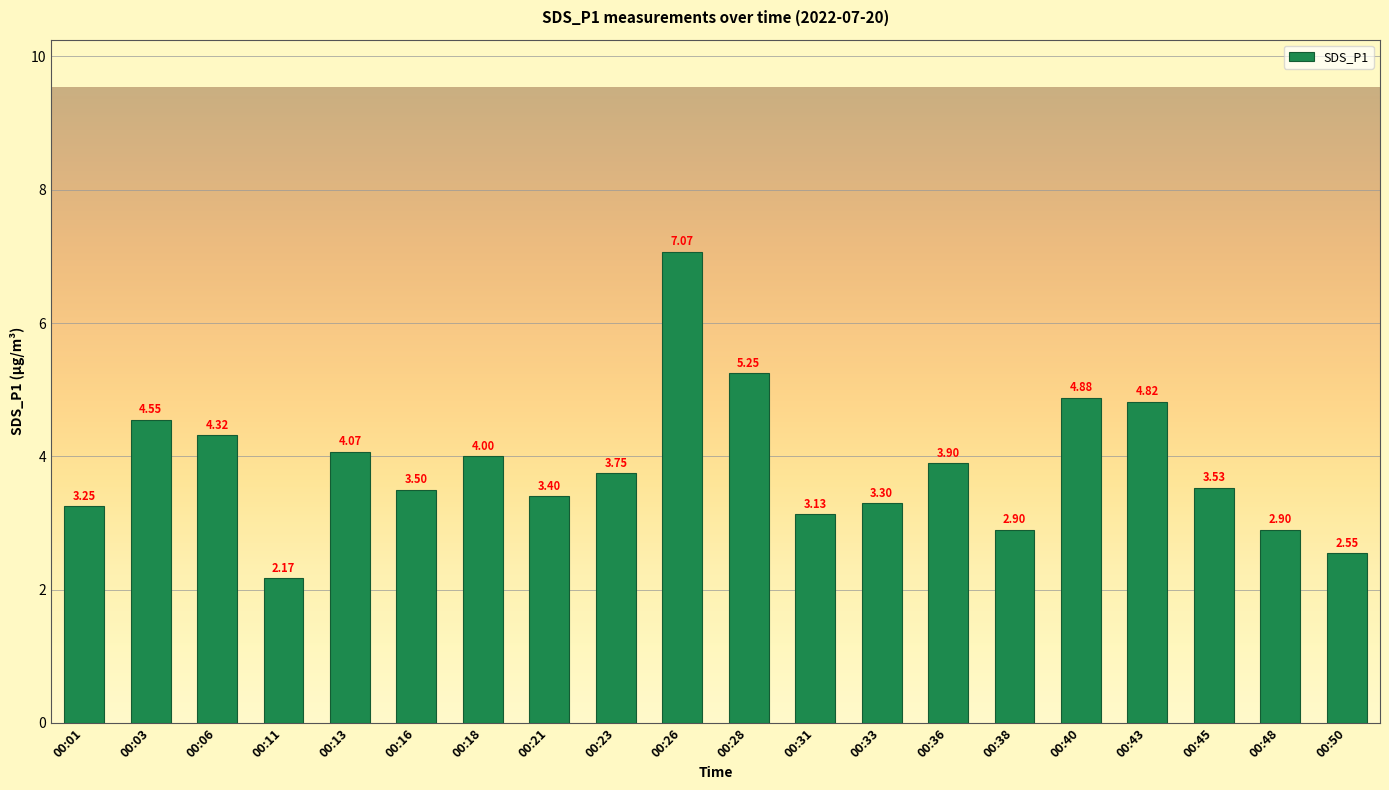

What is the difference between the maximum and minimum values?

4.9